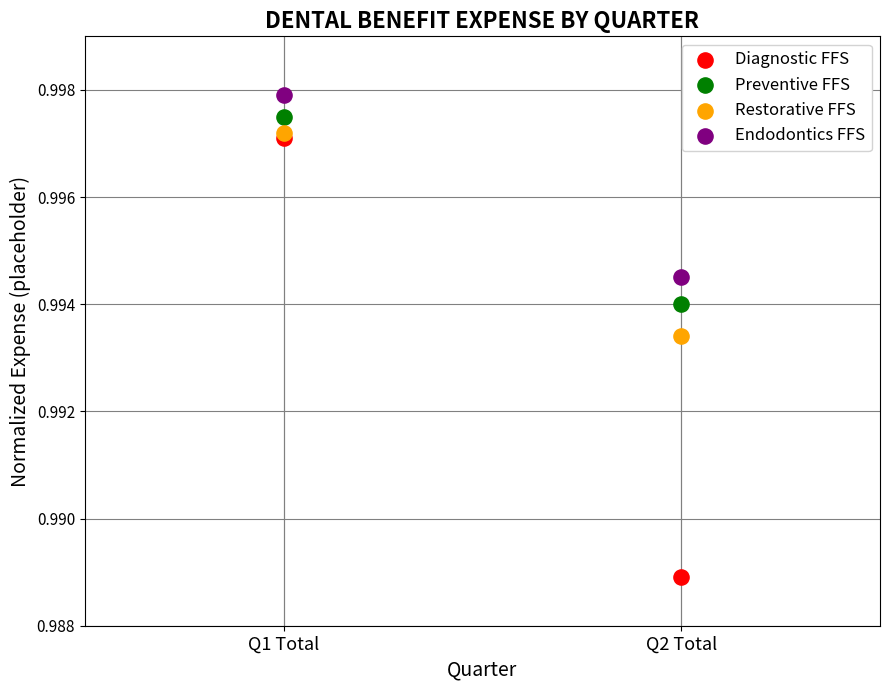

What are all the series names shown in the legend?

Diagnostic FFS, Preventive FFS, Restorative FFS, Endodontics FFS